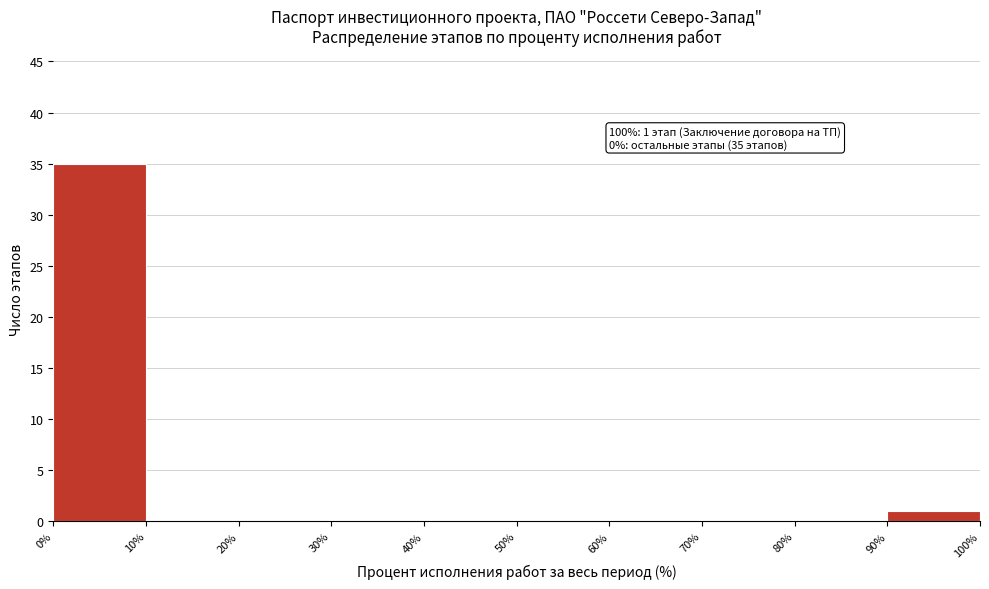

Over which range of the x-axis is the bar tallest?

0% to 10%